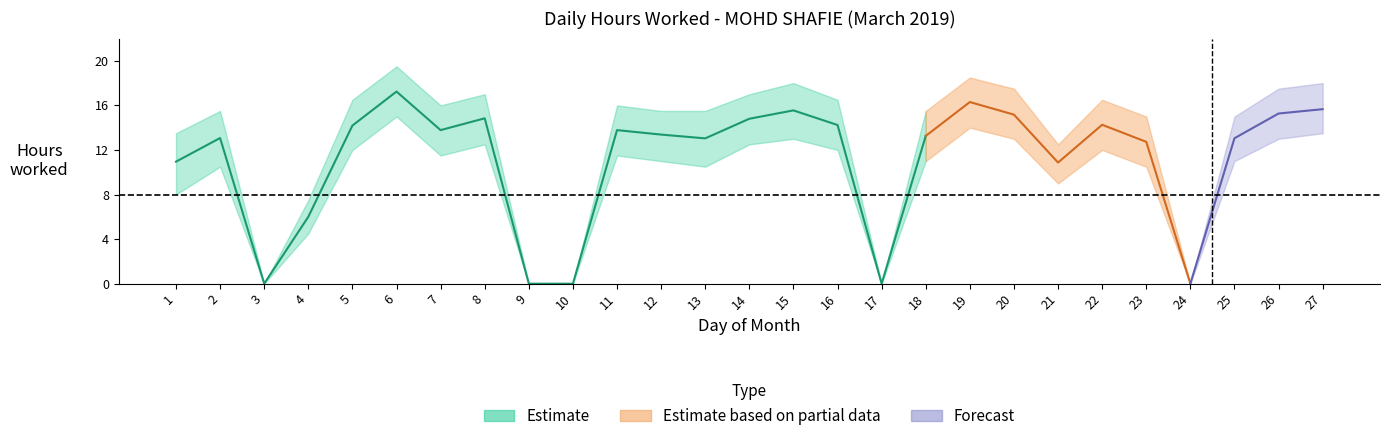

What is the value of the Hours Worked point at the 20th from the left?

15.2